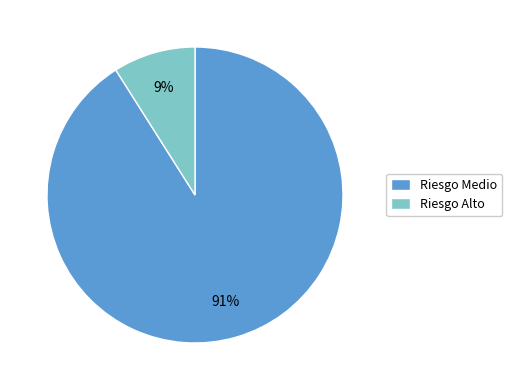

Count the number of slices in the pie.

2